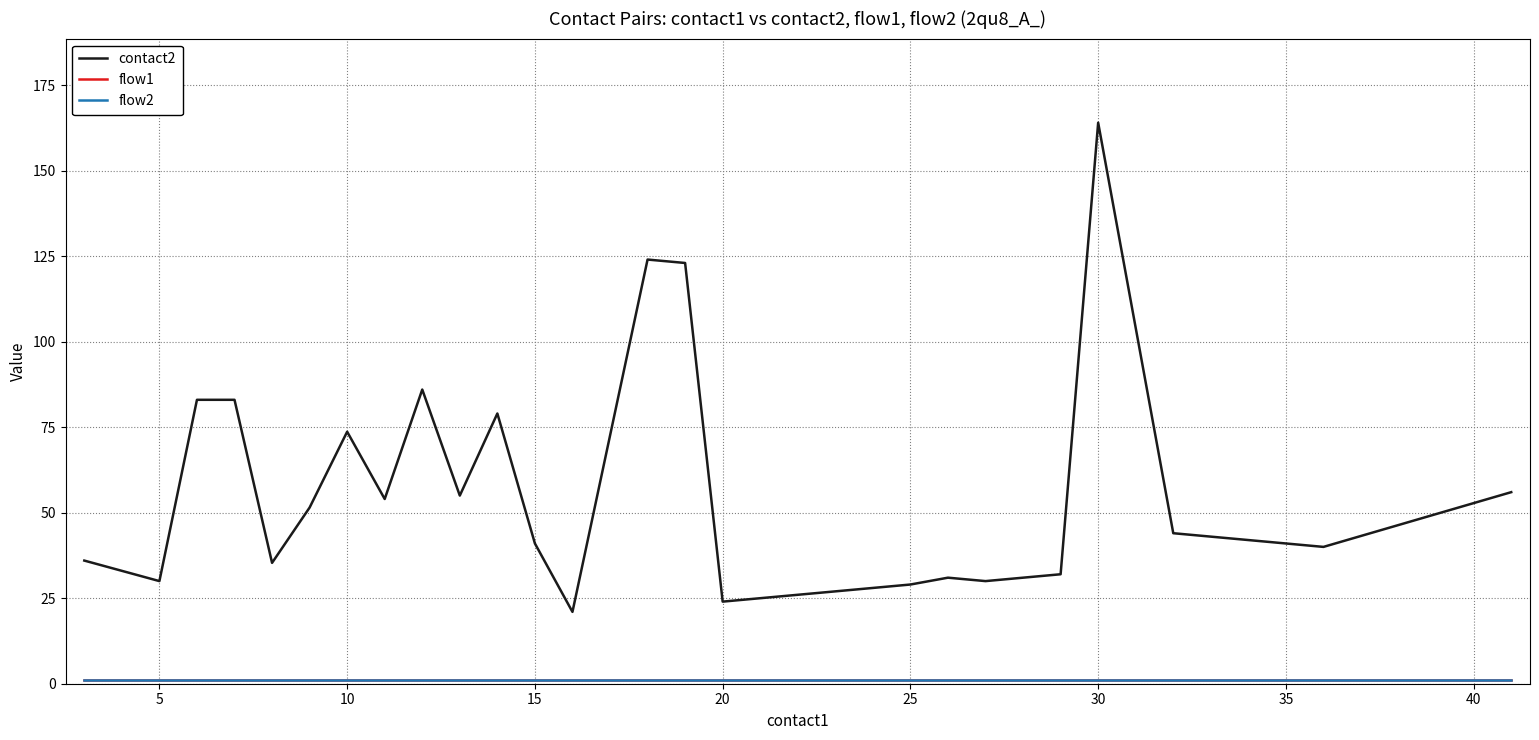

True or false: flow2 and contact2 intersect in this chart.

False